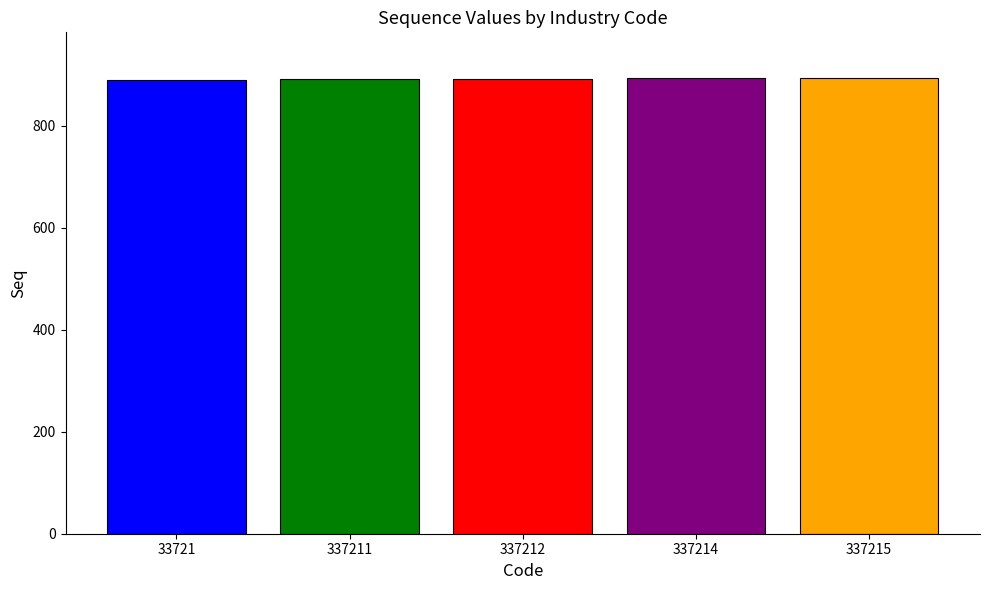

What is the value of the 4th bar from the left?

893